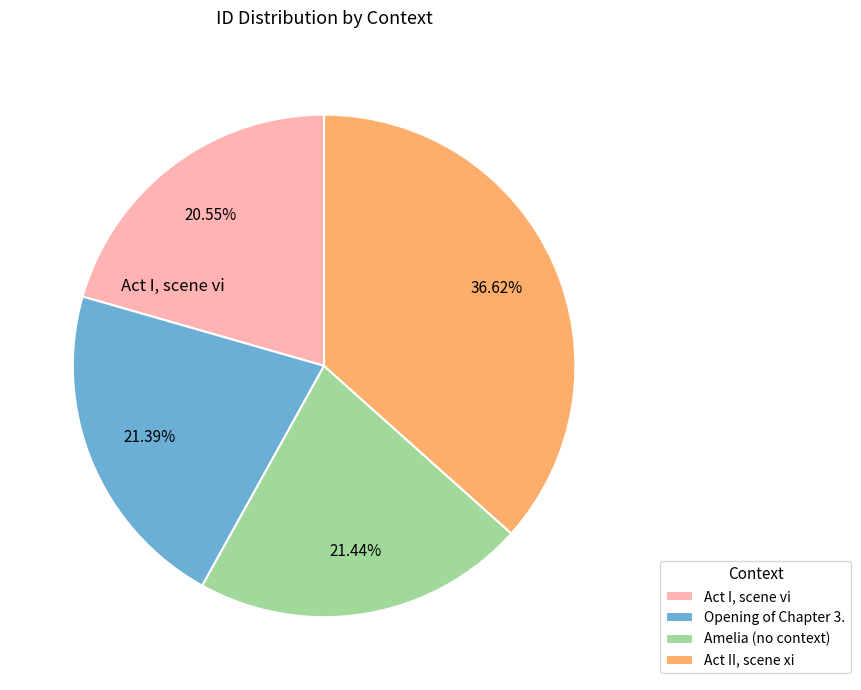

True or false: Amelia (no context) accounts for 32% of the total.

False